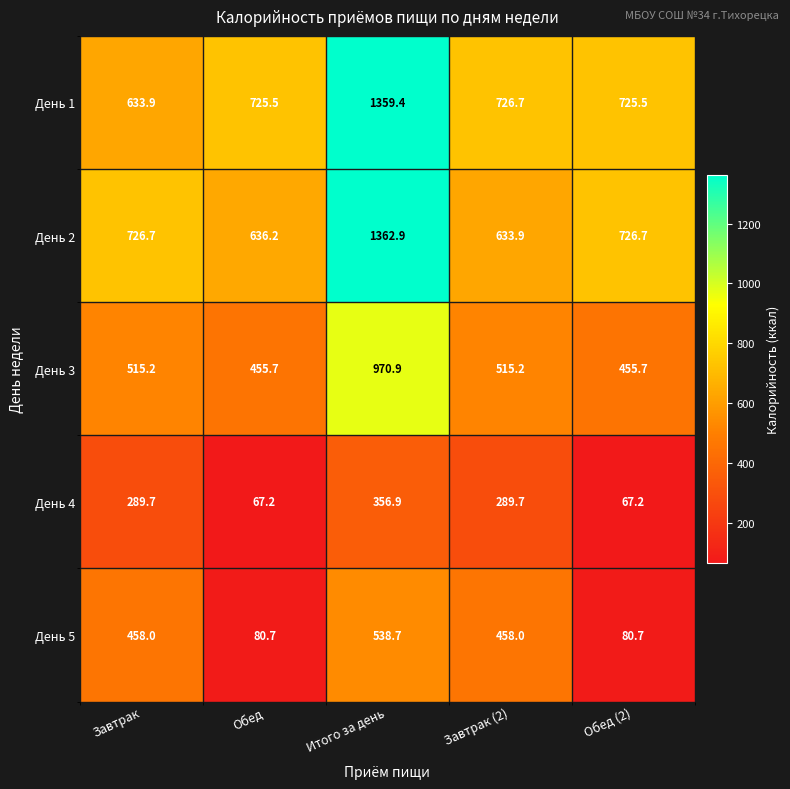

What is the difference between the second highest and second lowest values in the День 3 series?

59.5